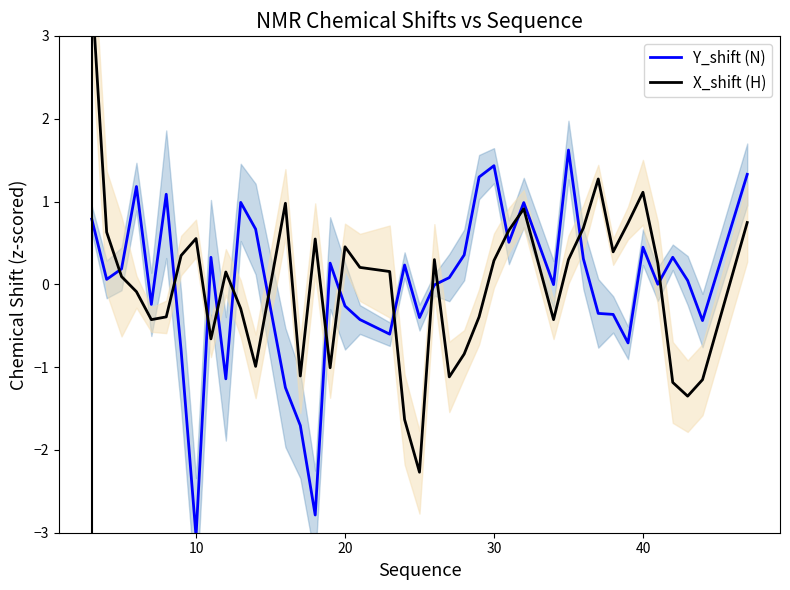

Which series has the largest range (max minus min)?

X_shift (H)